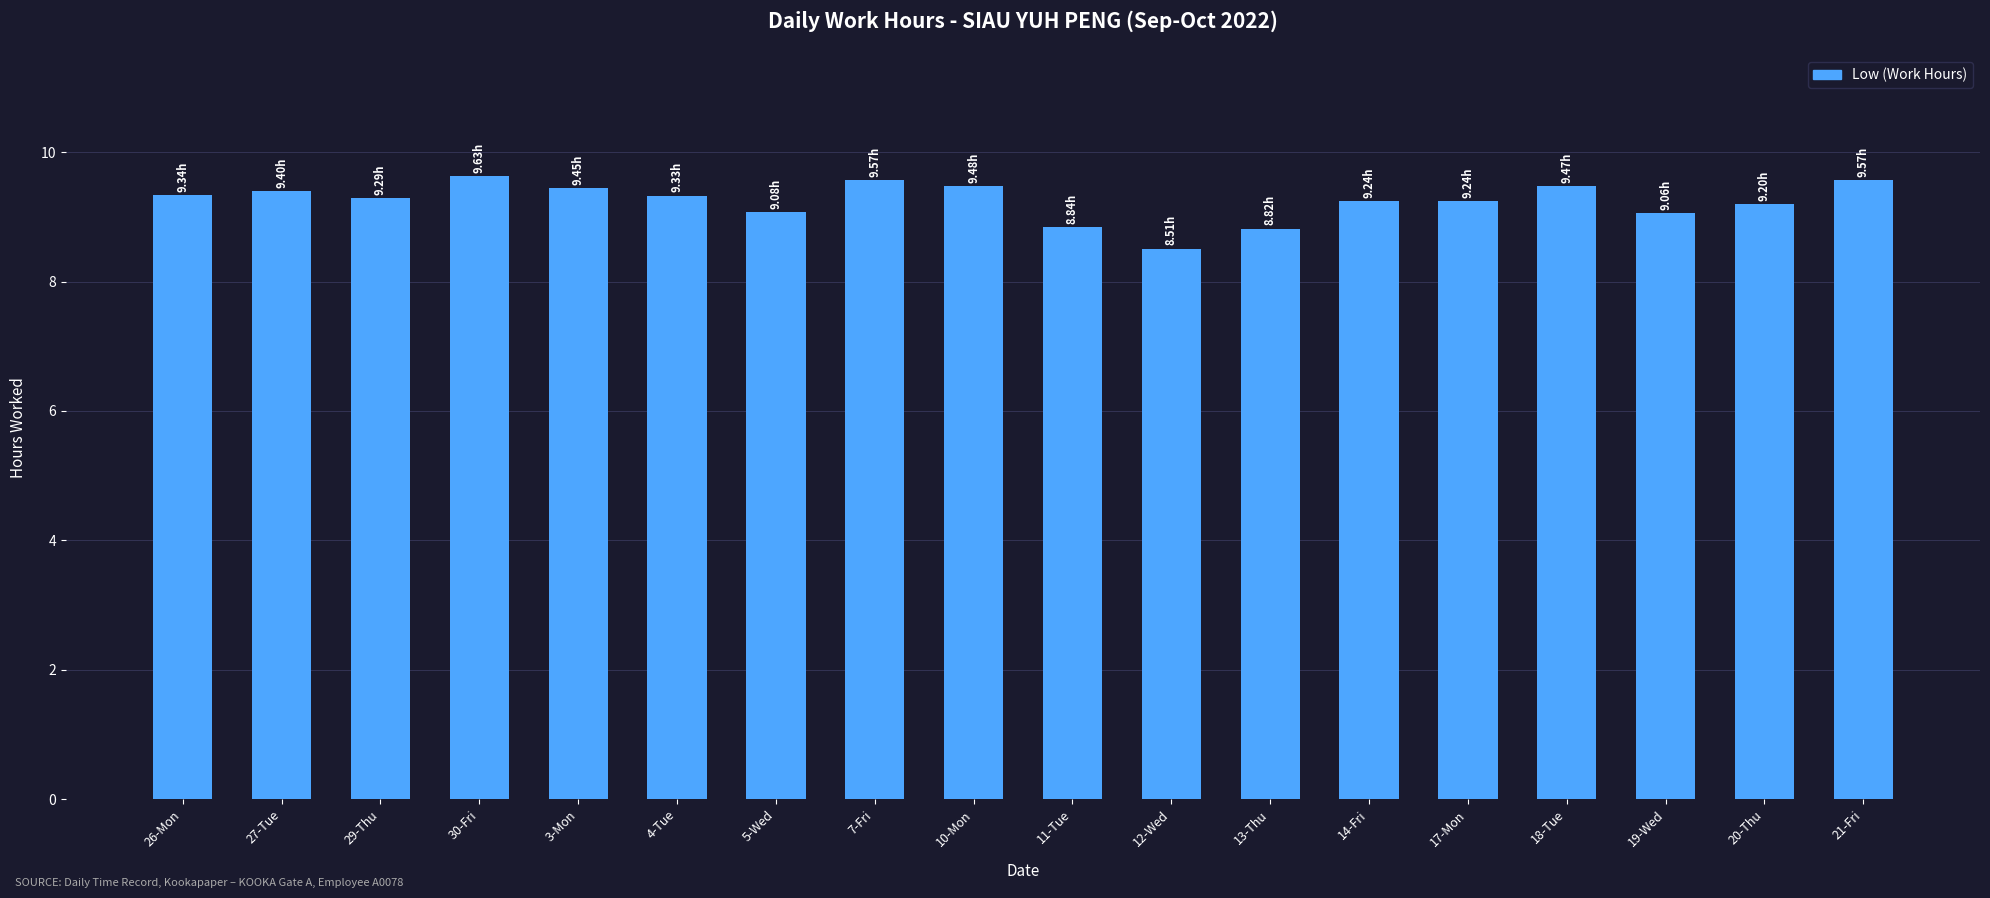

What is the approximate value at 14-Fri?

9.2